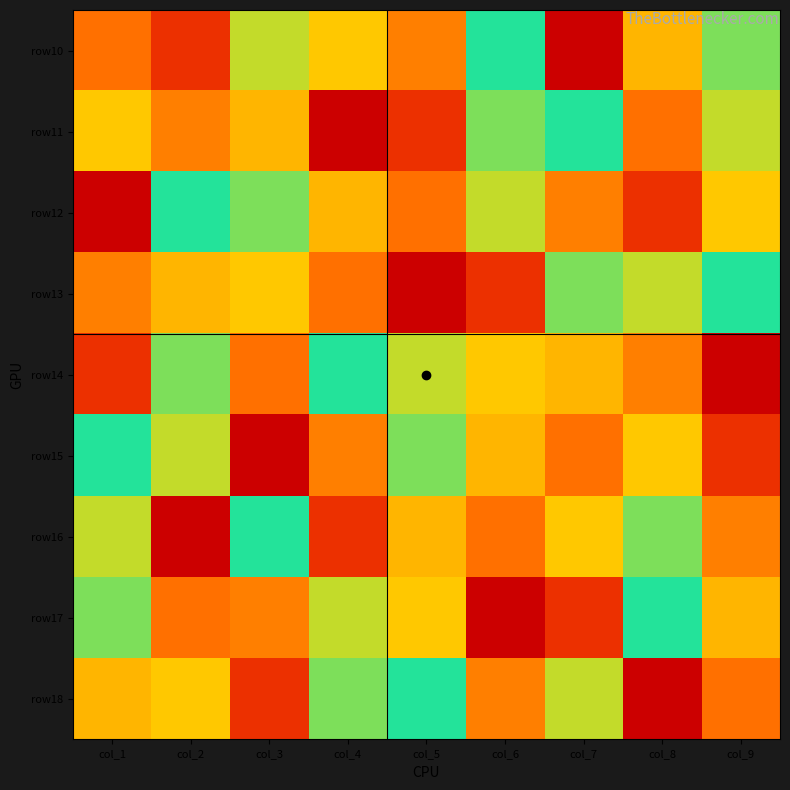

How many series are shown in this chart?

9